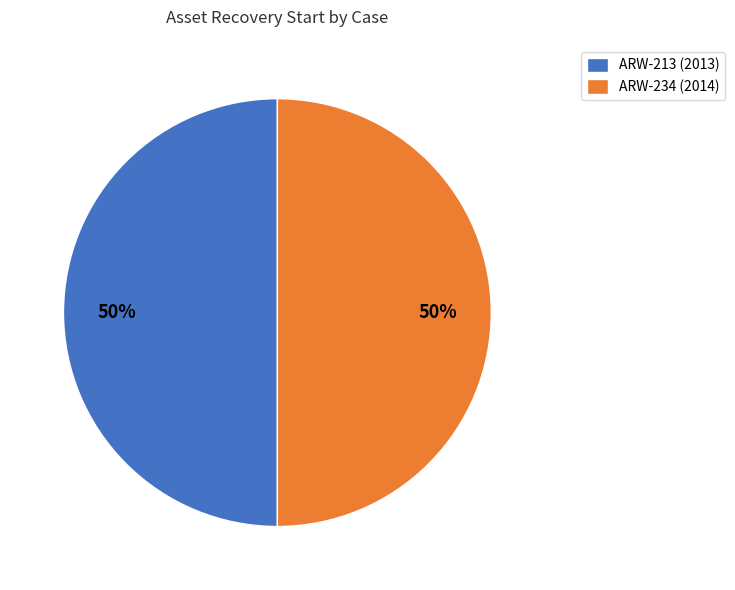

To the nearest percent, what is the average slice percentage?

50%